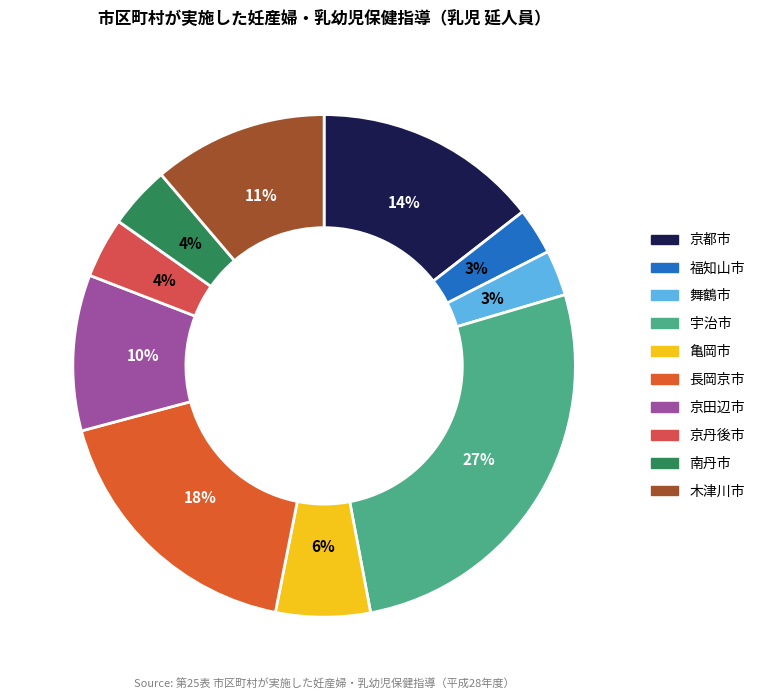

Rank the categories by value from lowest to highest.

舞鶴市, 福知山市, 京丹後市, 南丹市, 亀岡市, 京田辺市, 木津川市, 京都市, 長岡京市, 宇治市